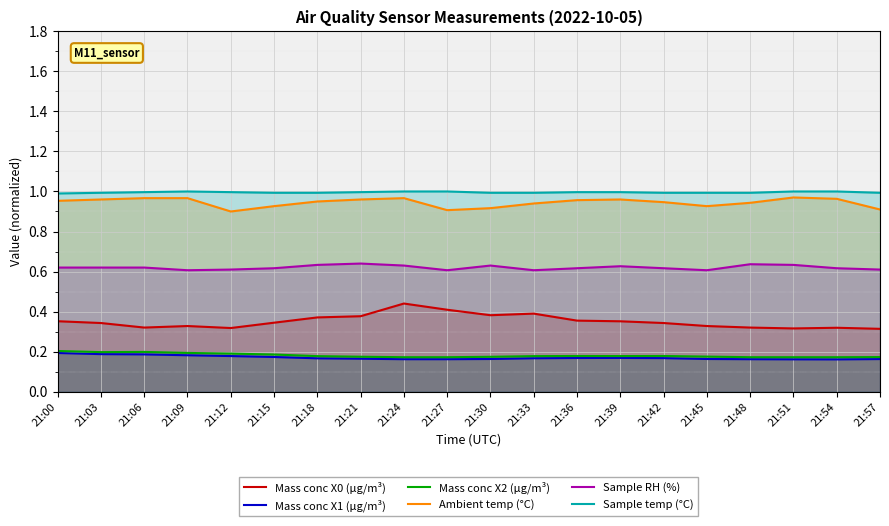

Is it true that Mass conc X2 (μg/m³) equals 0.1 at 21:15?

False